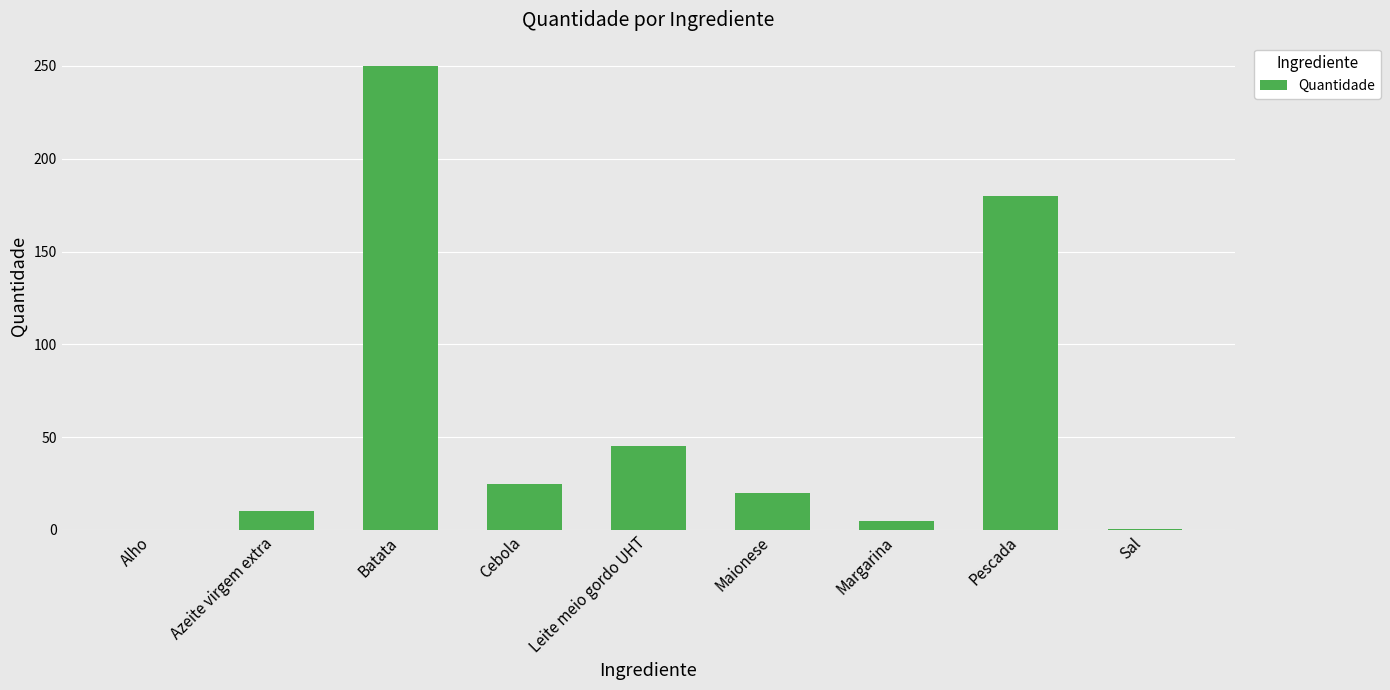

Between Sal and Maionese, which is larger?

Maionese